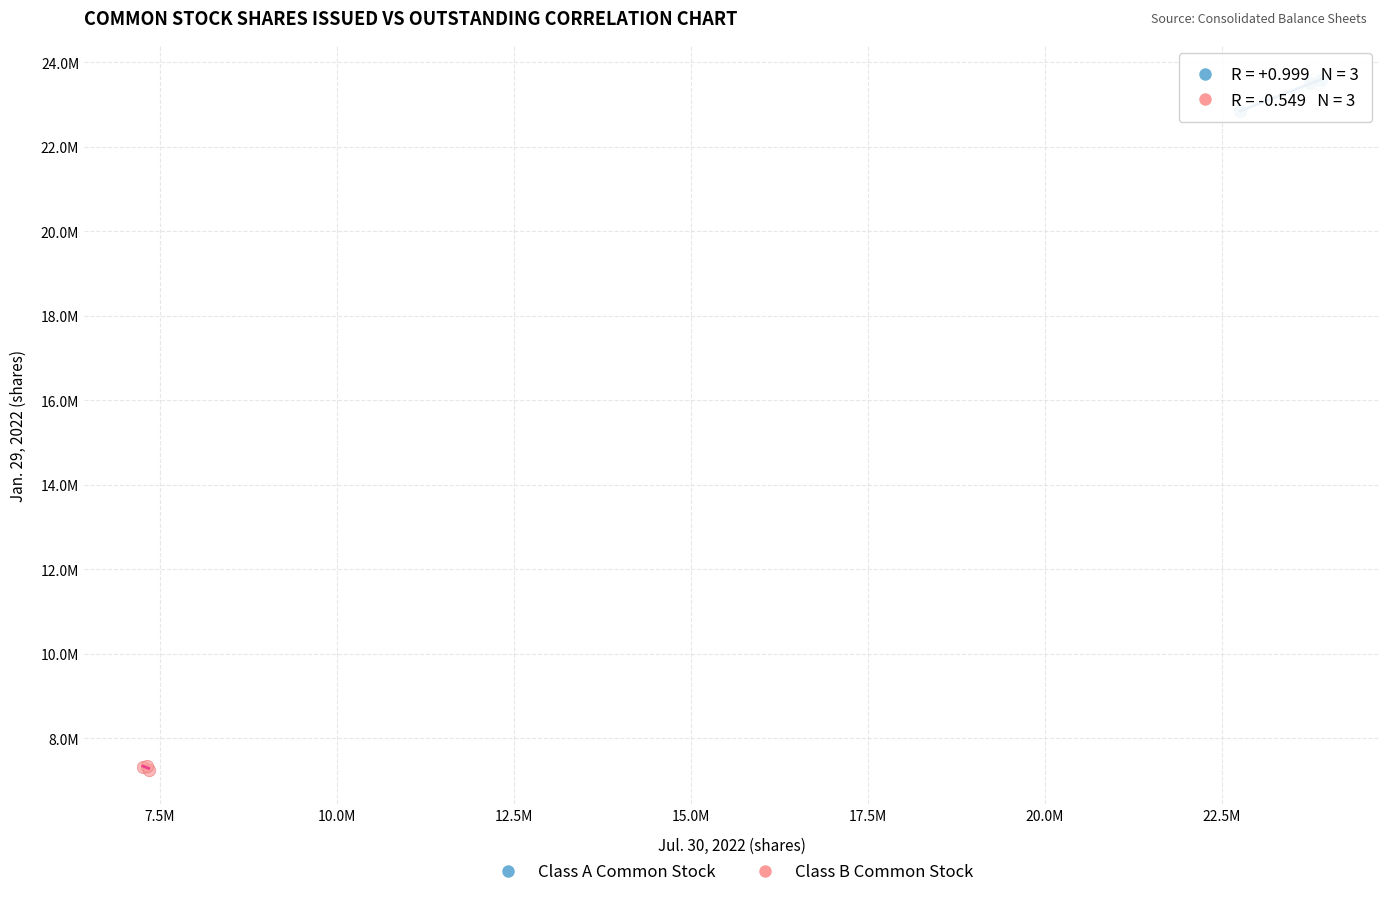

What are all the series names shown in the legend?

Class A Common Stock, Class B Common Stock